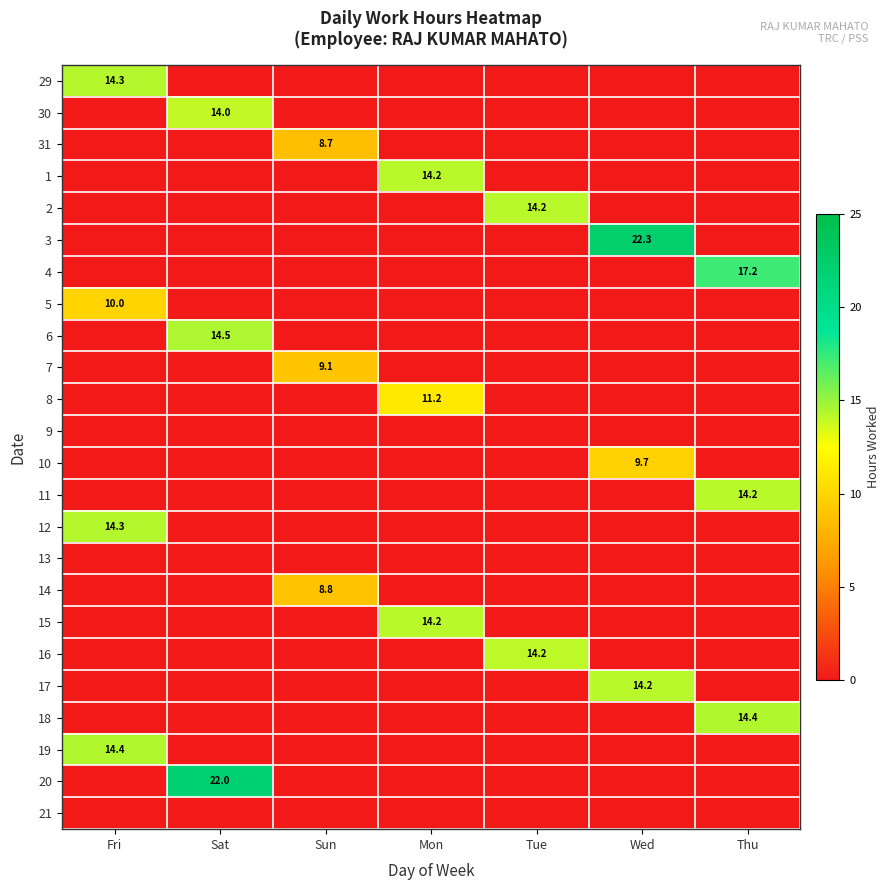

What is the spread (max minus min) of values at Fri?

14.4